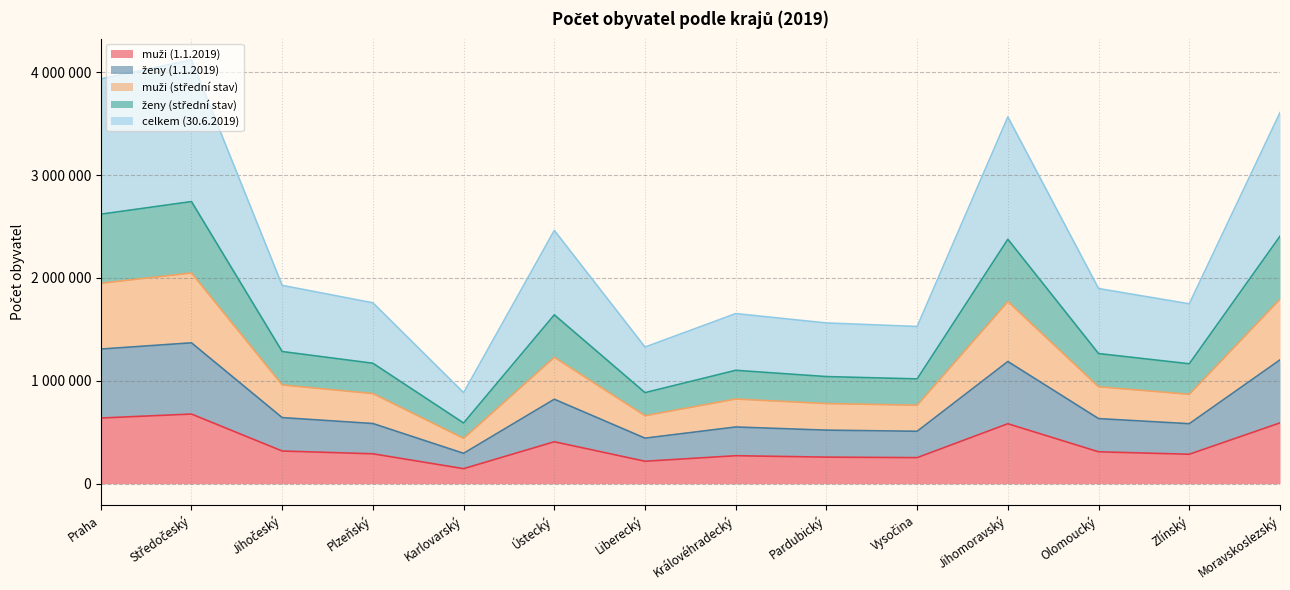

What is the label of the 3rd point from the left?

Jihočeský